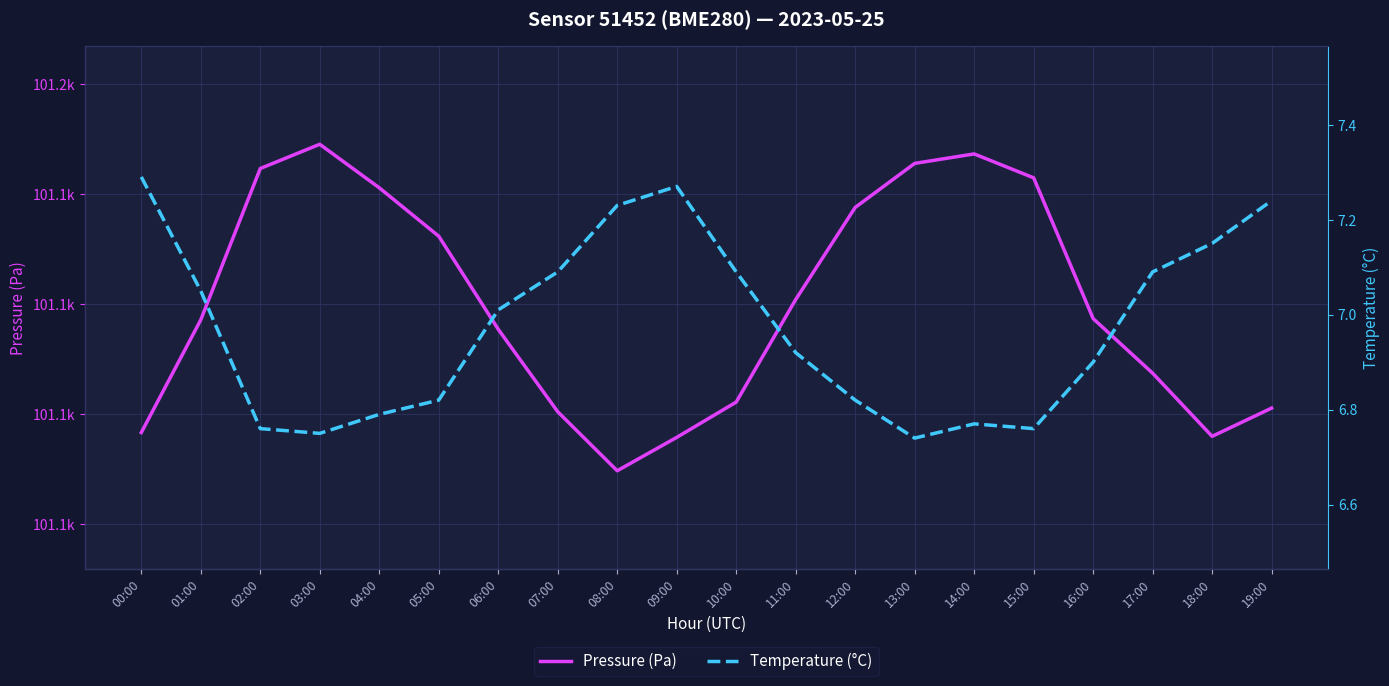

How many distinct data groups are displayed?

2